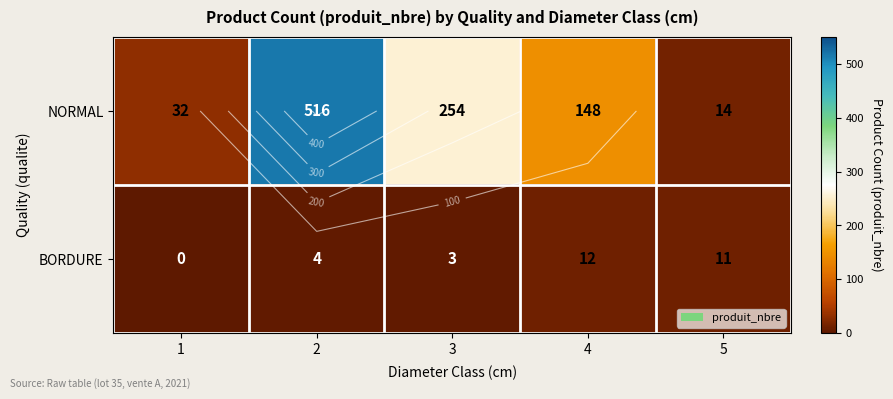

What is the difference between the maximum and minimum values in the BORDURE series?

12